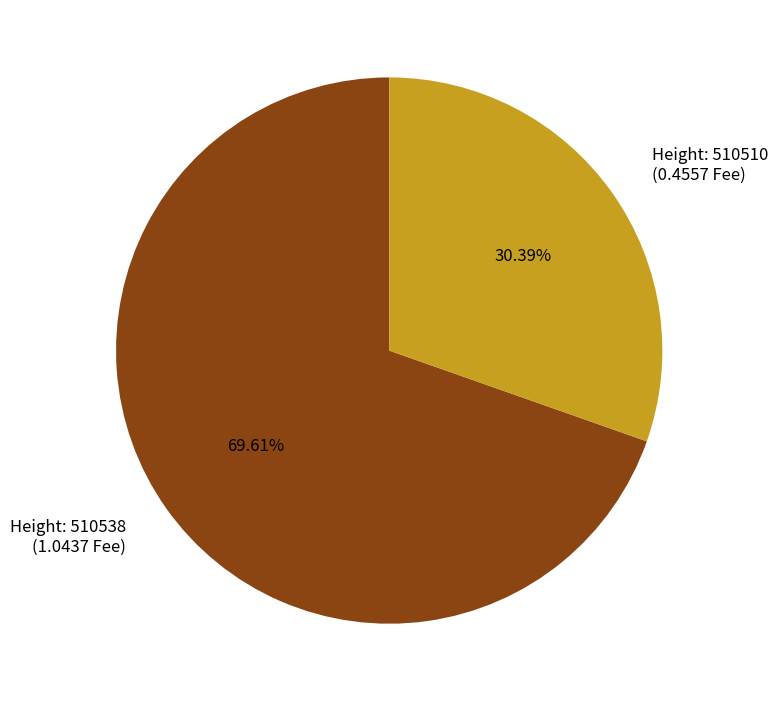

Do Height: 510510 (0.4557 Fee) and Height: 510538 (1.0437 Fee) together represent more than half of the pie?

Yes